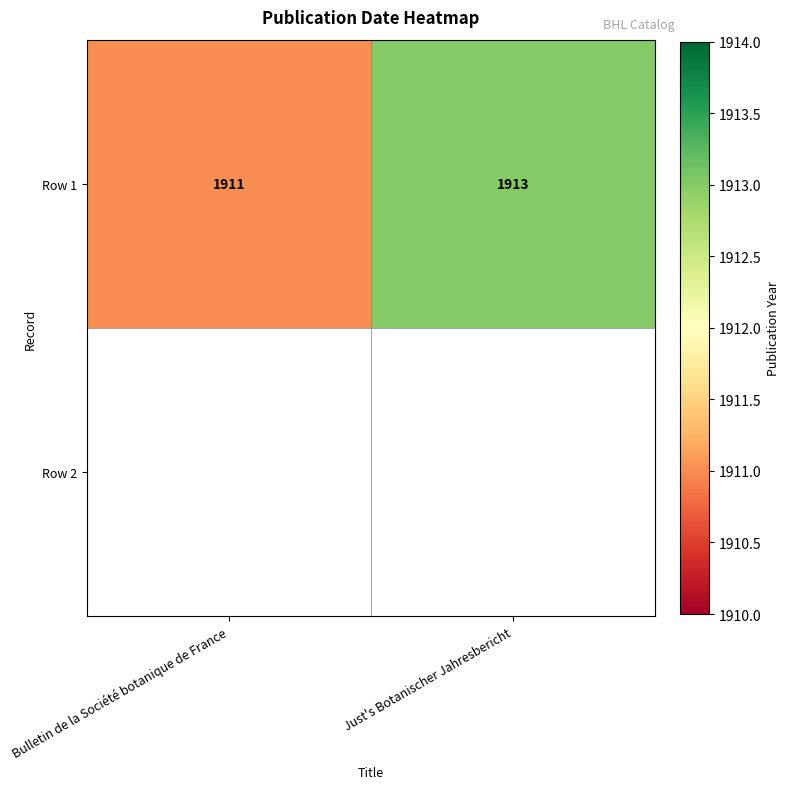

What is the difference between the maximum and minimum values?

2